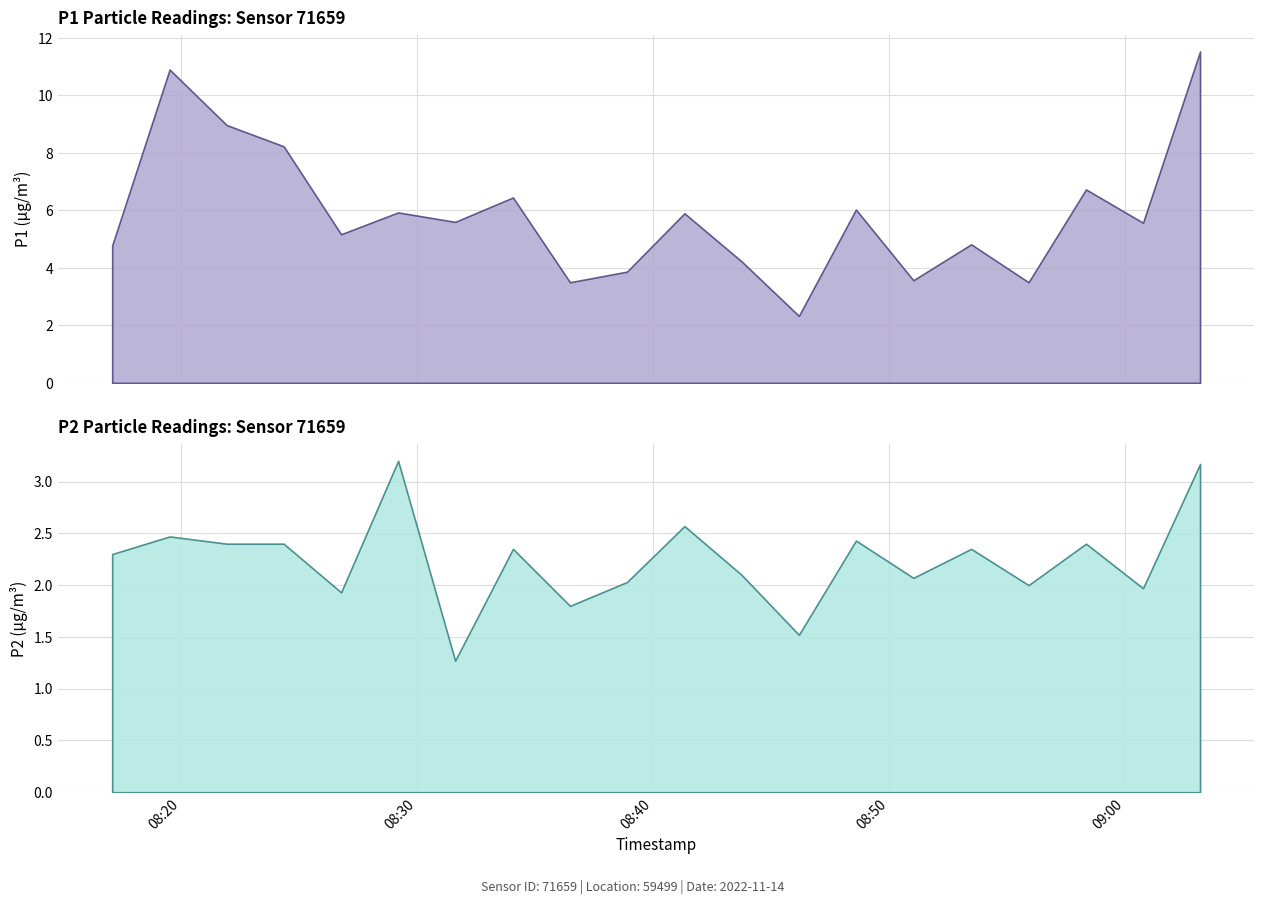

List the series in order of their overall mean, lowest first.

P2, P1